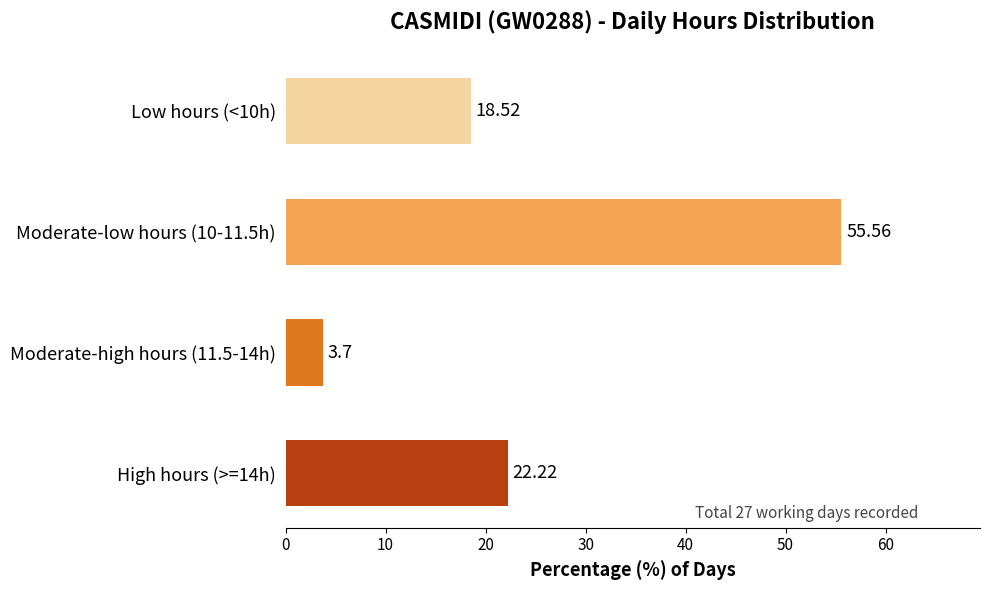

List the labels in order of value, largest first.

Moderate-low hours (10-11.5h), High hours (>=14h), Low hours (<10h), Moderate-high hours (11.5-14h)